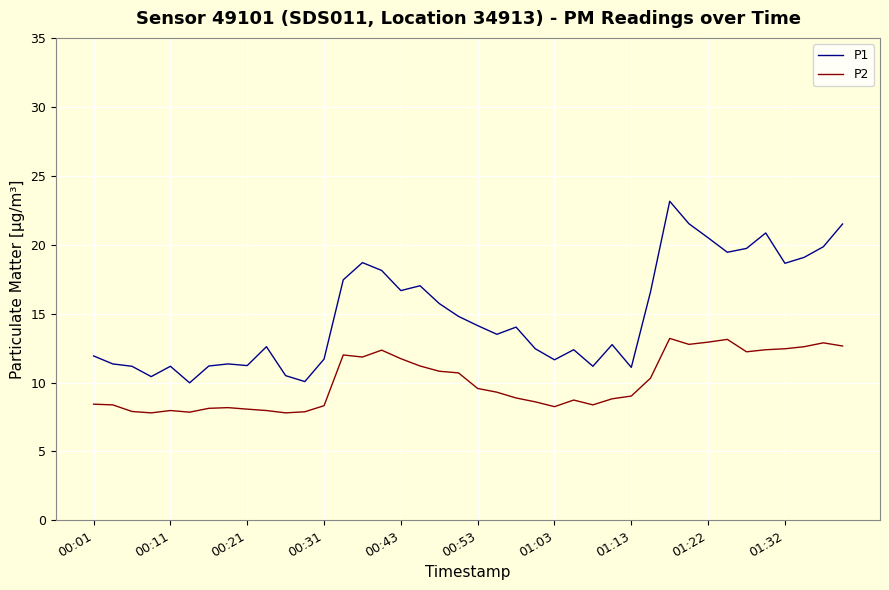

What are all the series names shown in the legend?

P1, P2